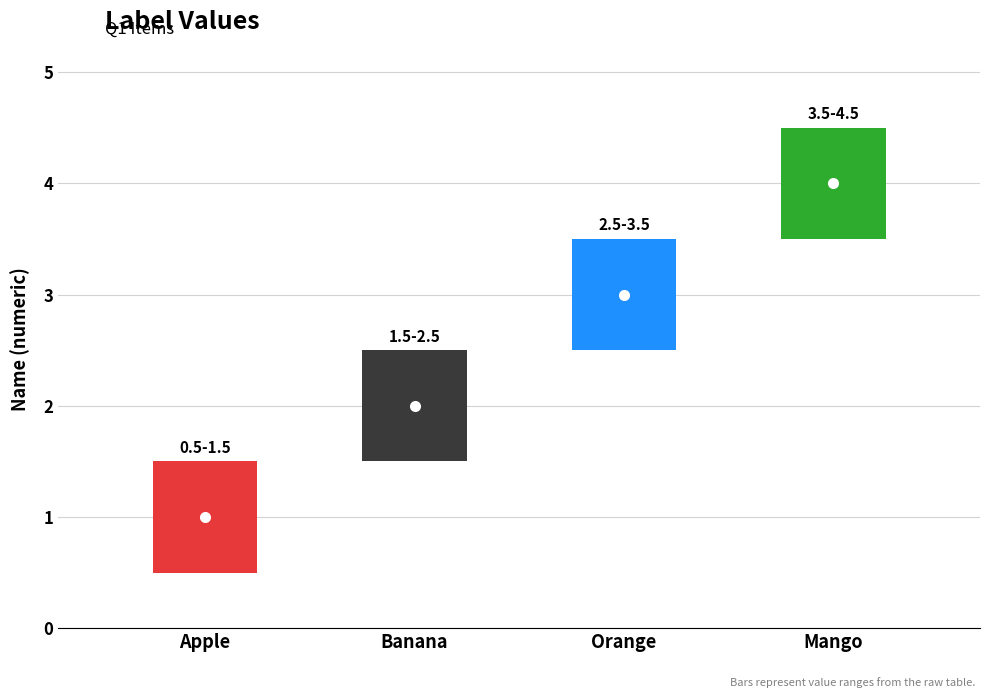

What is the sum of the values at Orange and Apple?

4